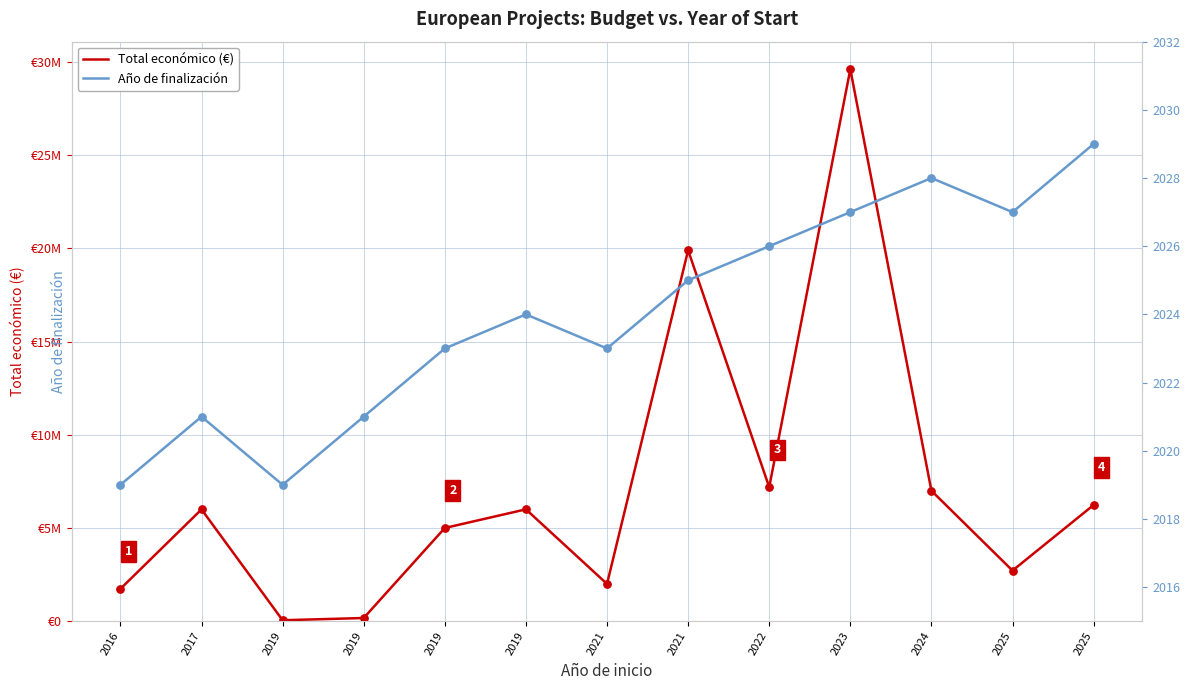

Which series has the largest total across all categories?

Total económico (€)